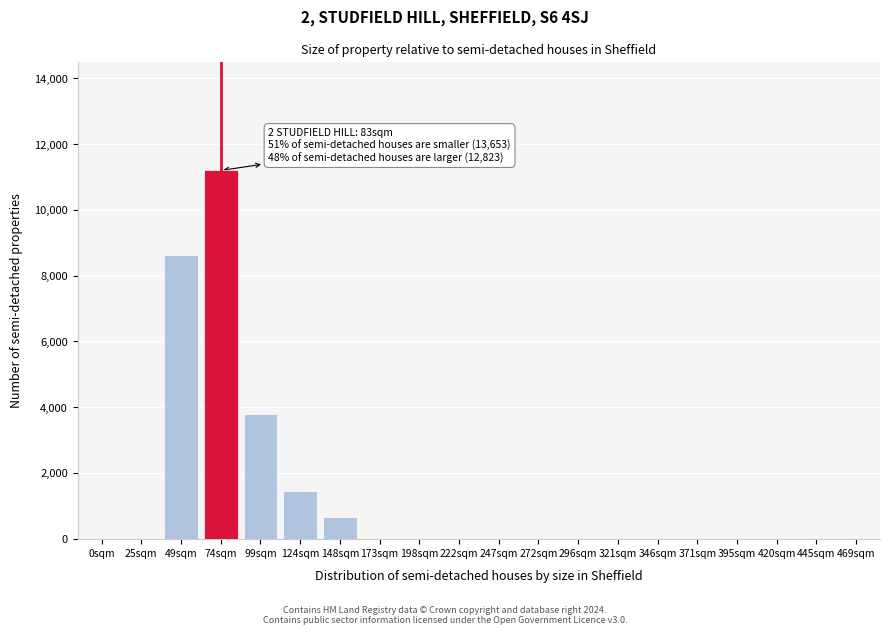

Reading left to right, what are all the values shown in this chart?

0sqm=0	25sqm=0	49sqm=8635	74sqm=11200	99sqm=3800	124sqm=1450	148sqm=650	173sqm=0	198sqm=0	222sqm=0	247sqm=0	272sqm=0	296sqm=0	321sqm=0	346sqm=0	371sqm=0	395sqm=0	420sqm=0	445sqm=0	469sqm=0